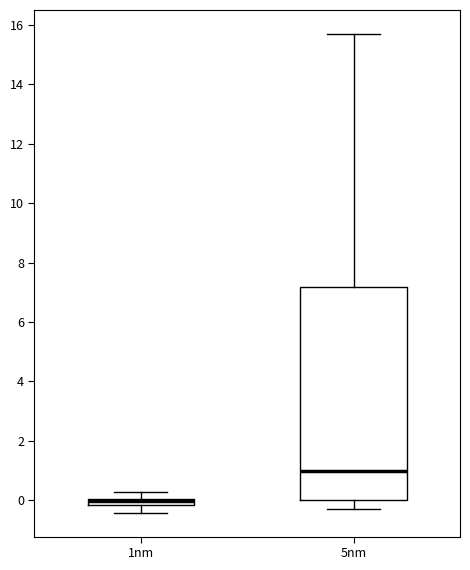

Which box is the tallest, from its lower edge to its upper edge?

5nm